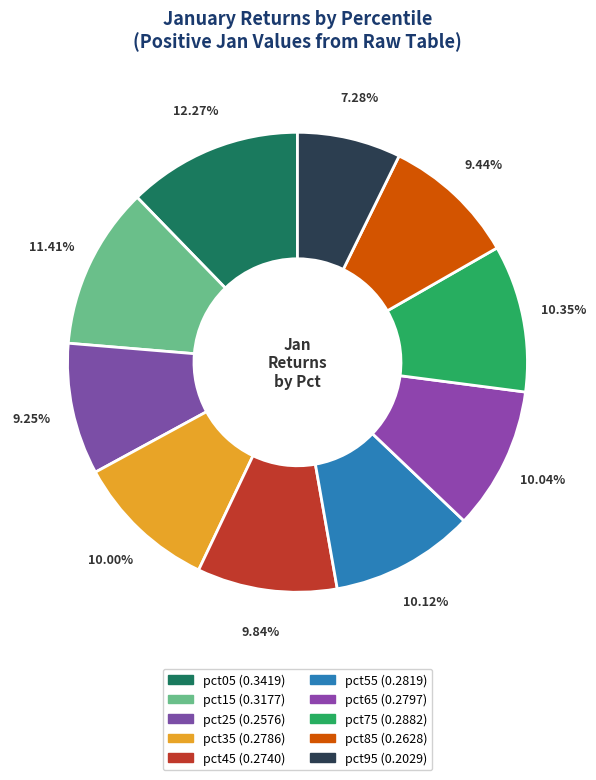

What is the total percentage of pct65 and pct55?

20.2%